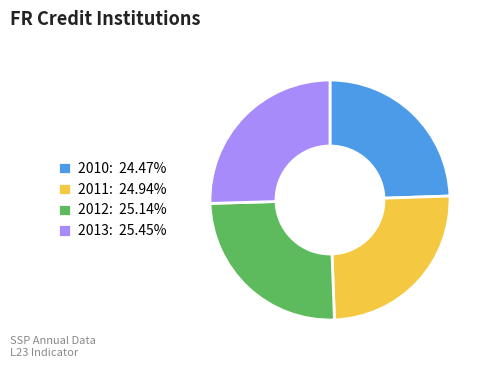

What is the ratio of the value at 2013: 25.45% to the value at 2012: 25.14%?

1.0